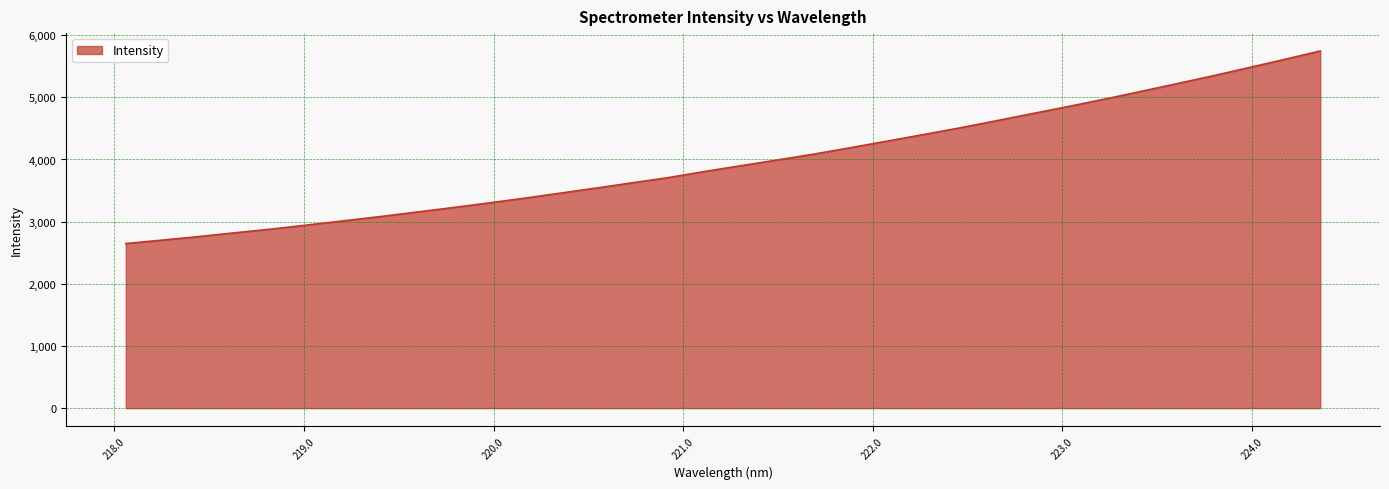

True or false: the data has more than 2 interior local peaks.

False